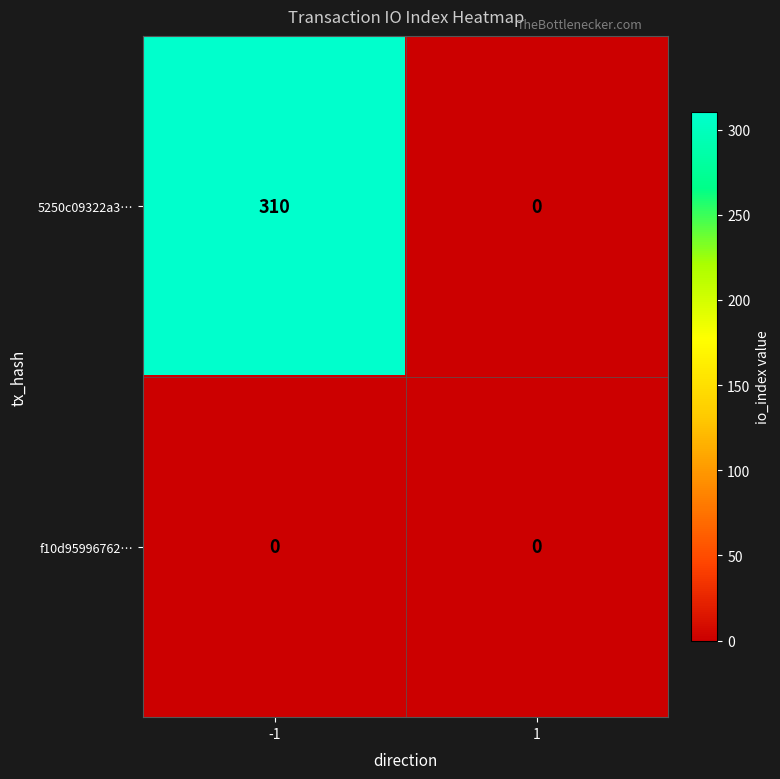

Rank the series at -1 from lowest to highest value.

f10d95996762…, 5250c09322a3…